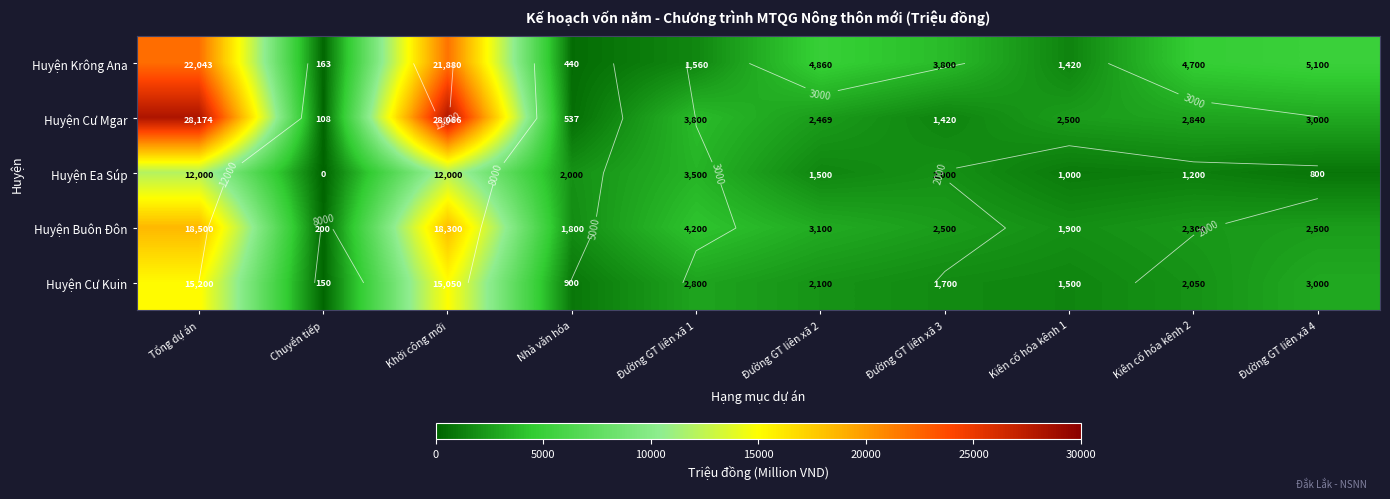

Which series has the widest spread of values?

Huyện Cư Mgar